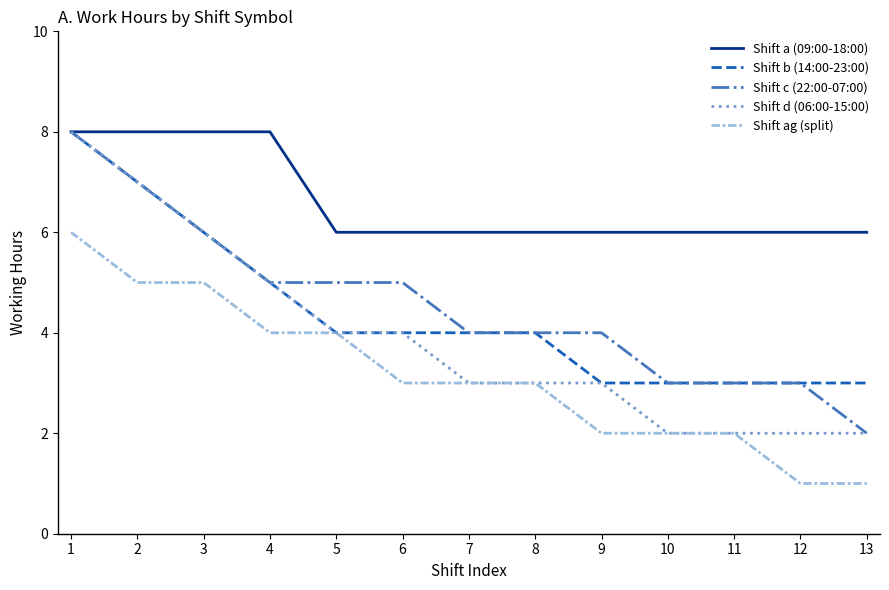

Is this an area chart (filled region under the line)?

No